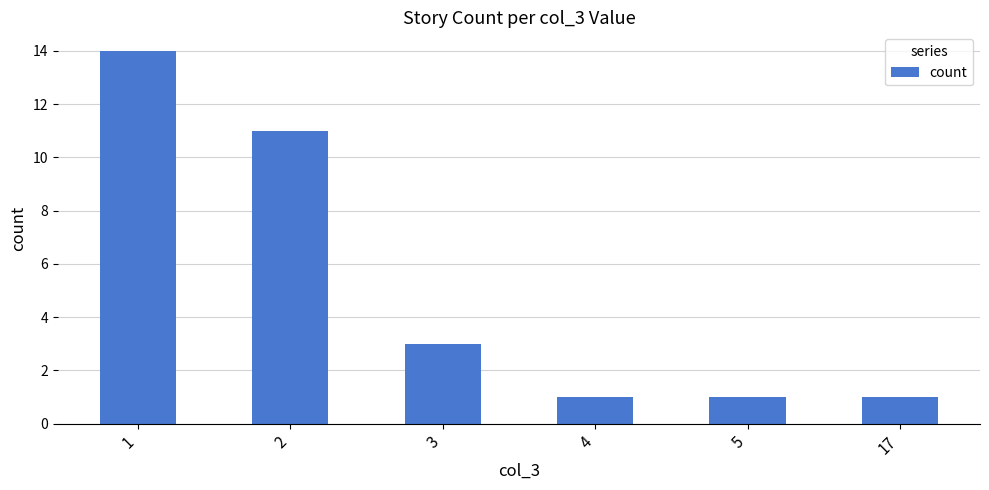

What is the maximum value shown in the chart?

14